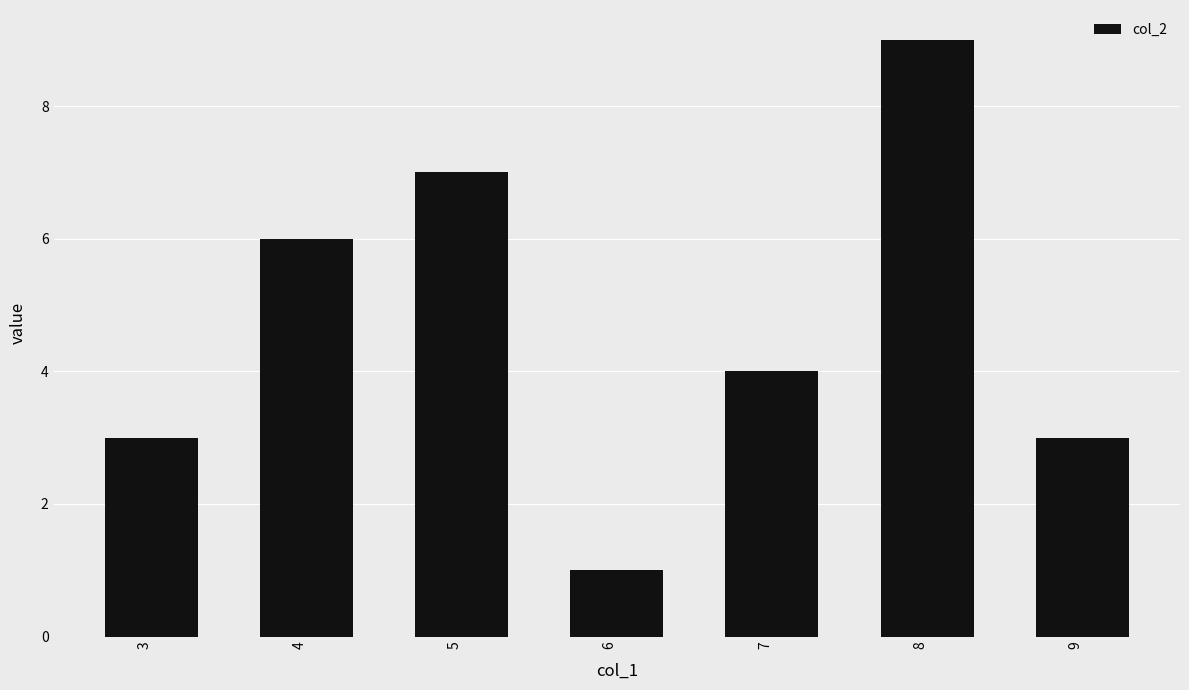

Count the number of categories in the chart.

7